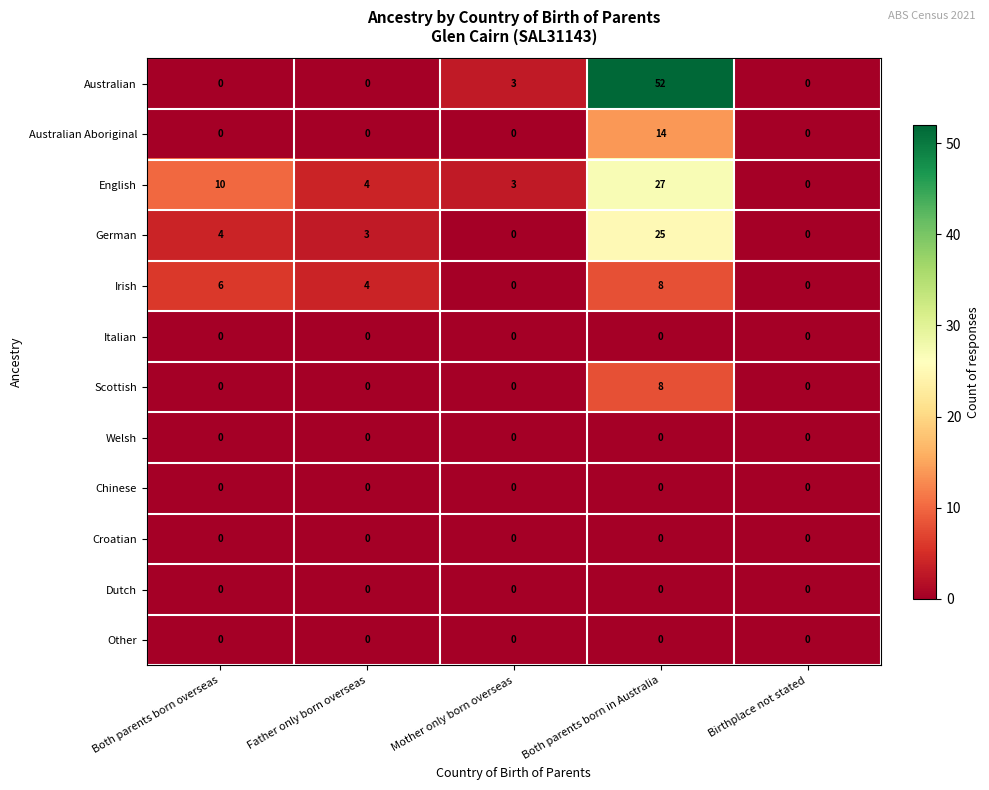

Where is English nearest to the value 13?

Both parents born overseas